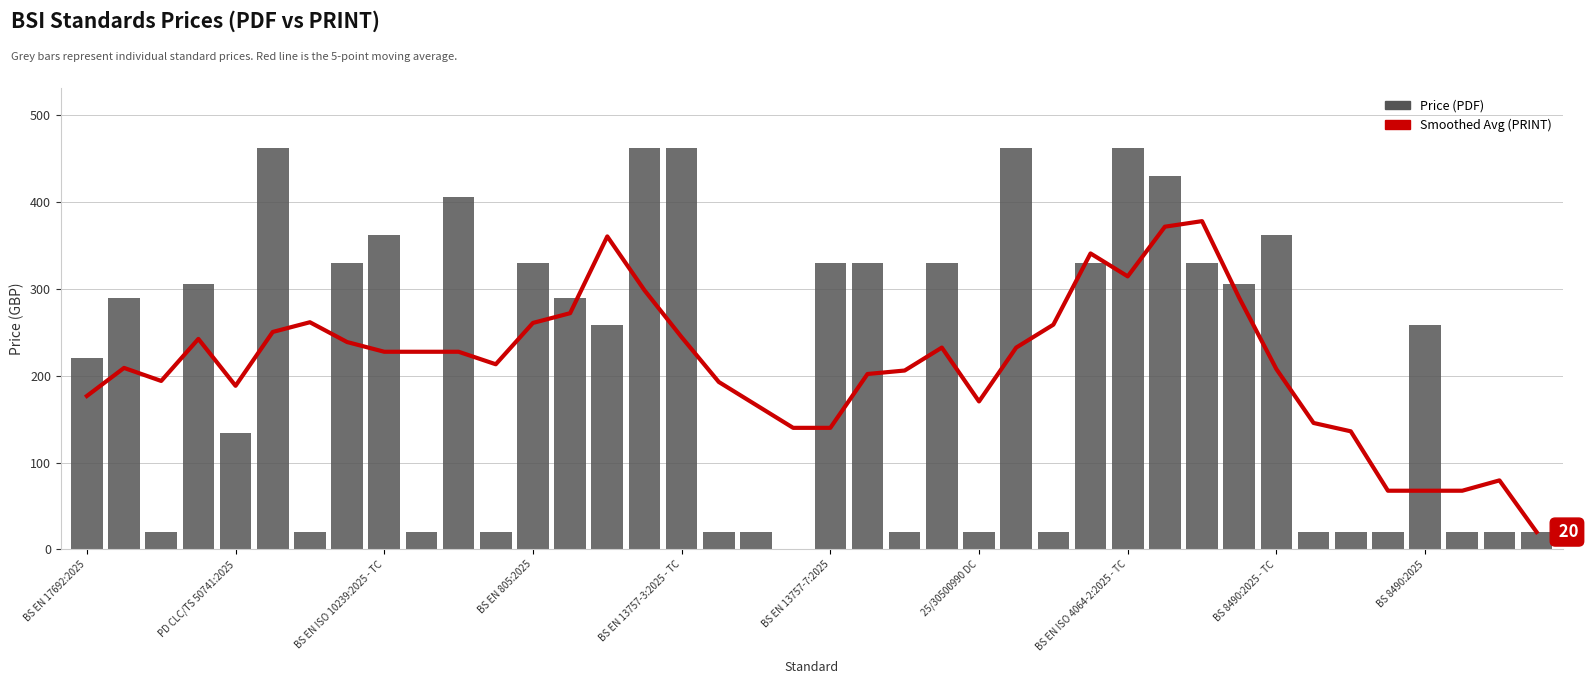

What is the label of the 22nd bar from the left?

21